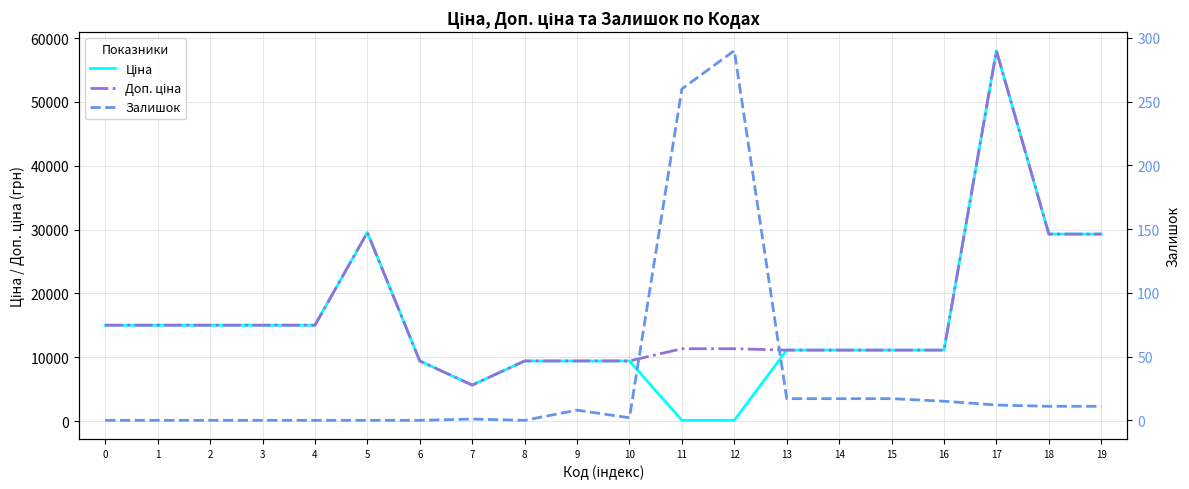

True or false: Ціна has more than 2 interior local peaks.

False